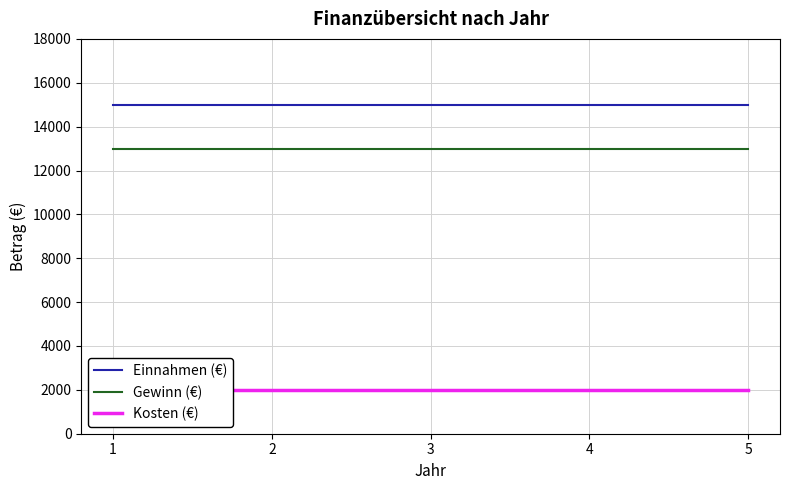

What is the average value of the Gewinn (€) series?

13000